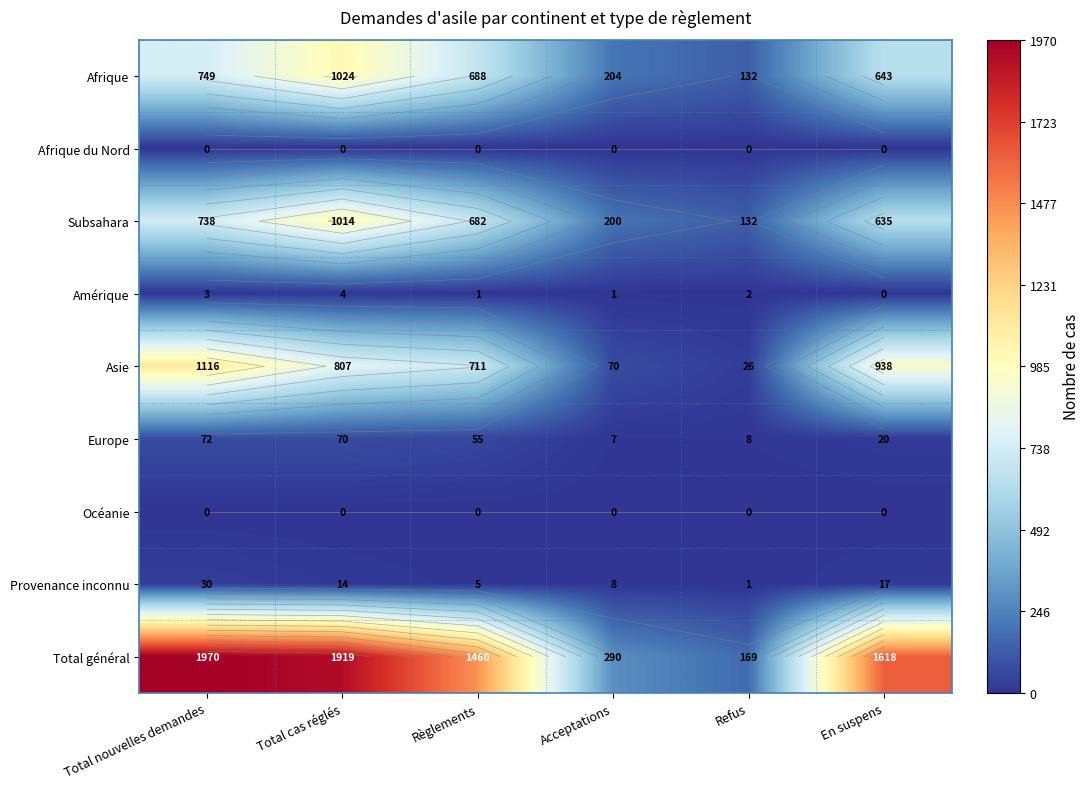

How many values in the Subsahara series are below 682?

3